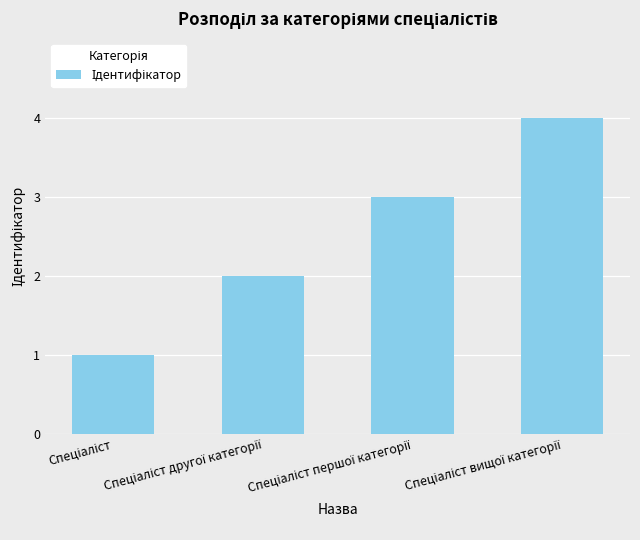

How many bars are there in total?

4